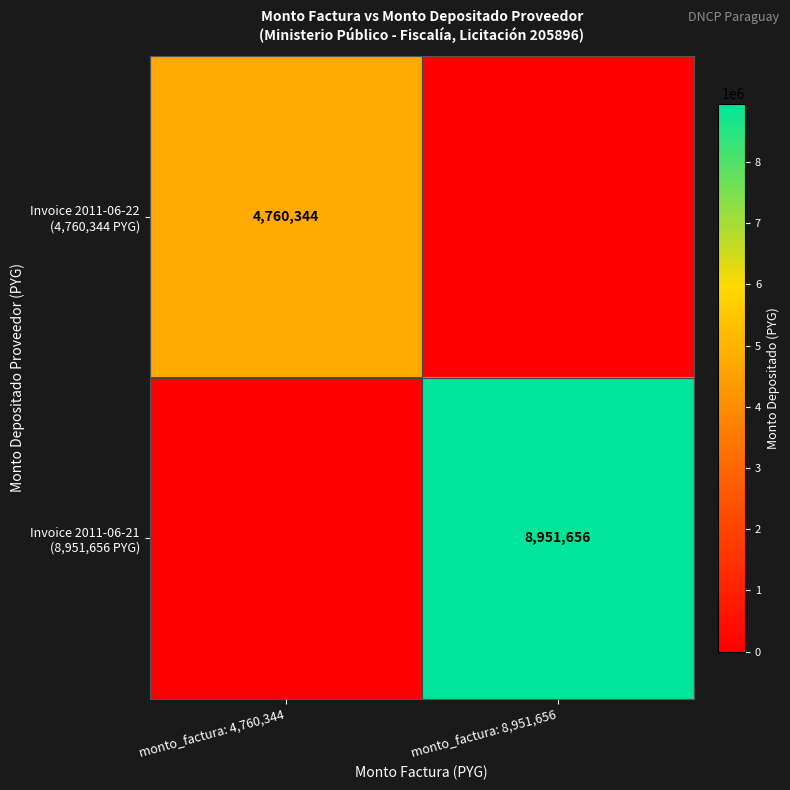

What value does the Invoice 2011-06-21 (8,951,656 PYG) series have at monto_factura: 8,951,656, to the nearest 100?

8951700